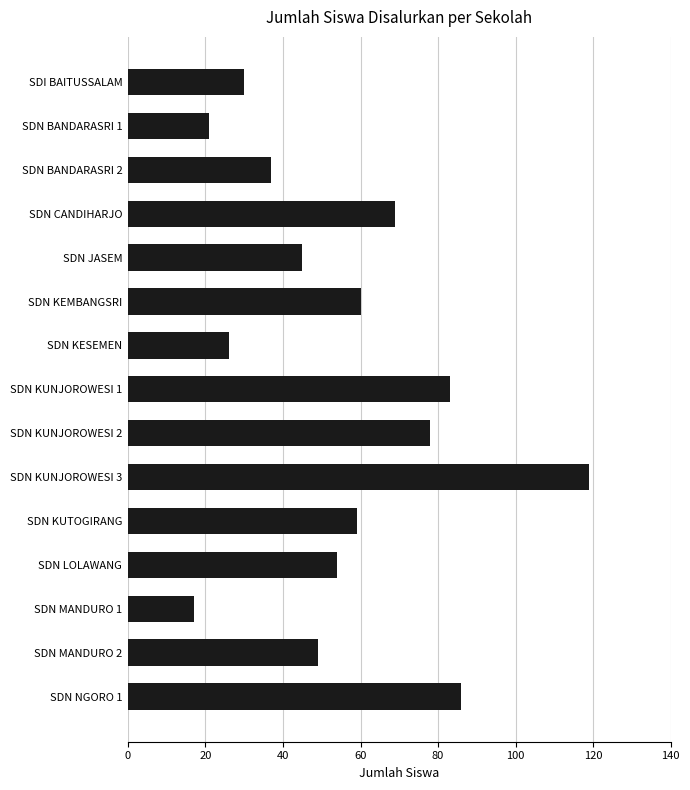

How many values are below 54?

7